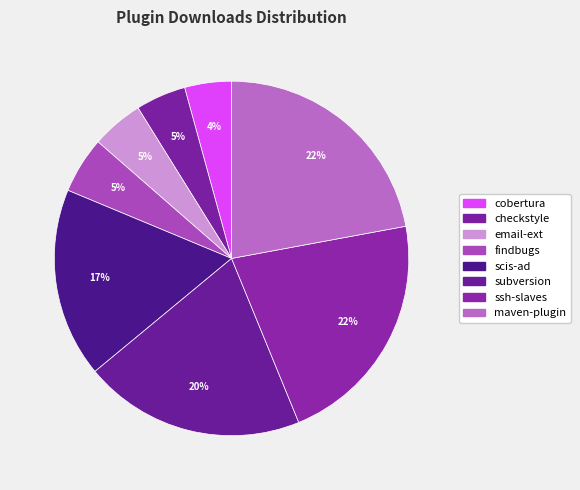

To the nearest percent, what is the combined percentage of findbugs and checkstyle?

10%